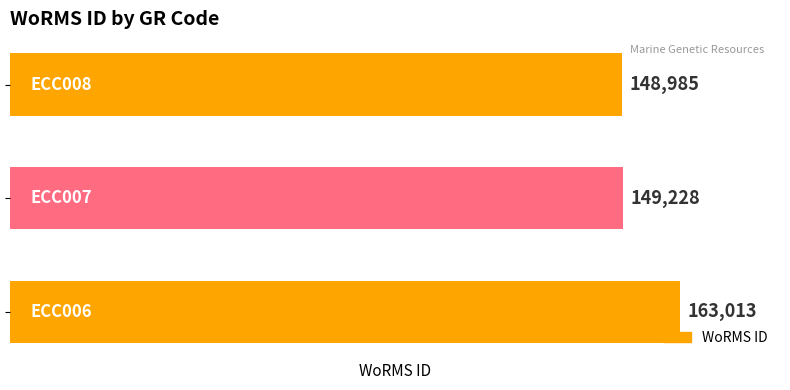

Reading bottom to top, extract all data points from this chart.

163013	149228	148985